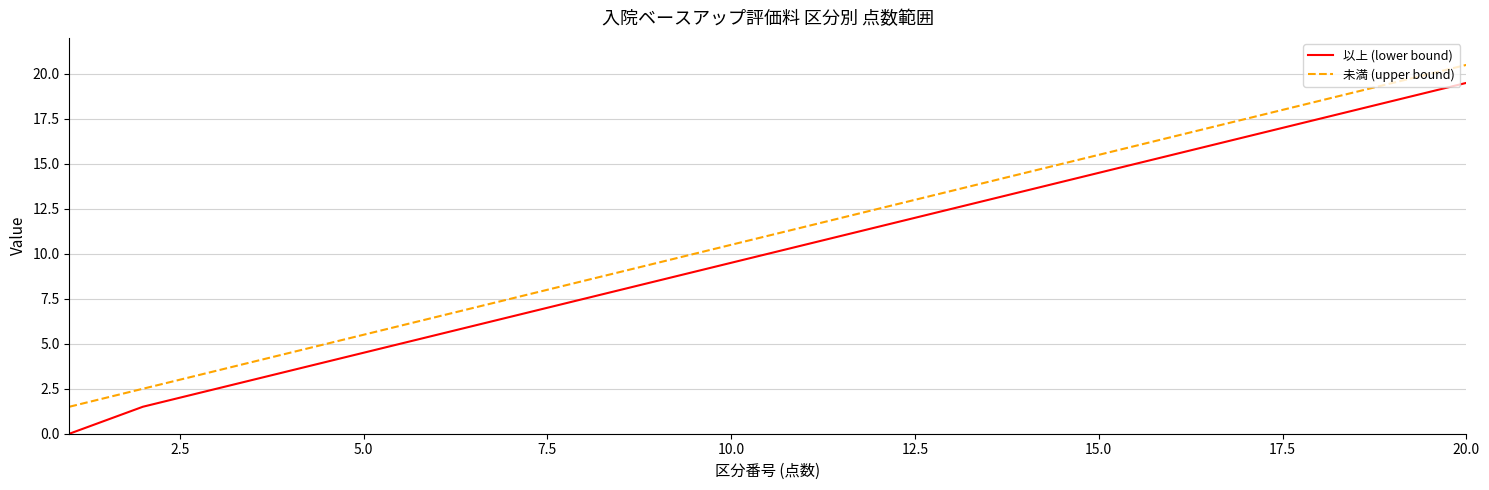

List the series in order of their overall mean, highest first.

未満 (upper bound), 以上 (lower bound)